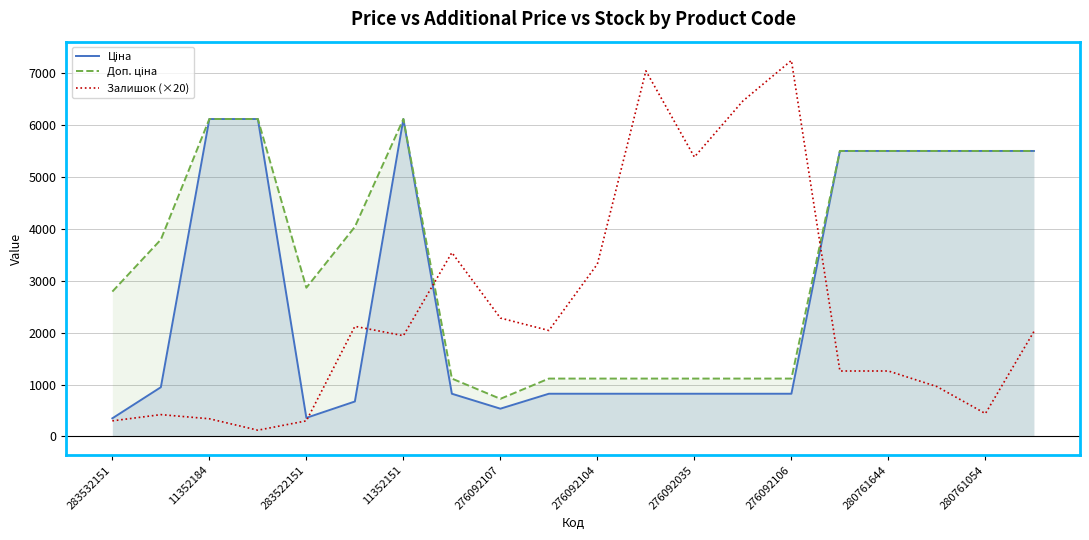

How many data points in Доп. ціна are less than 3790?

10